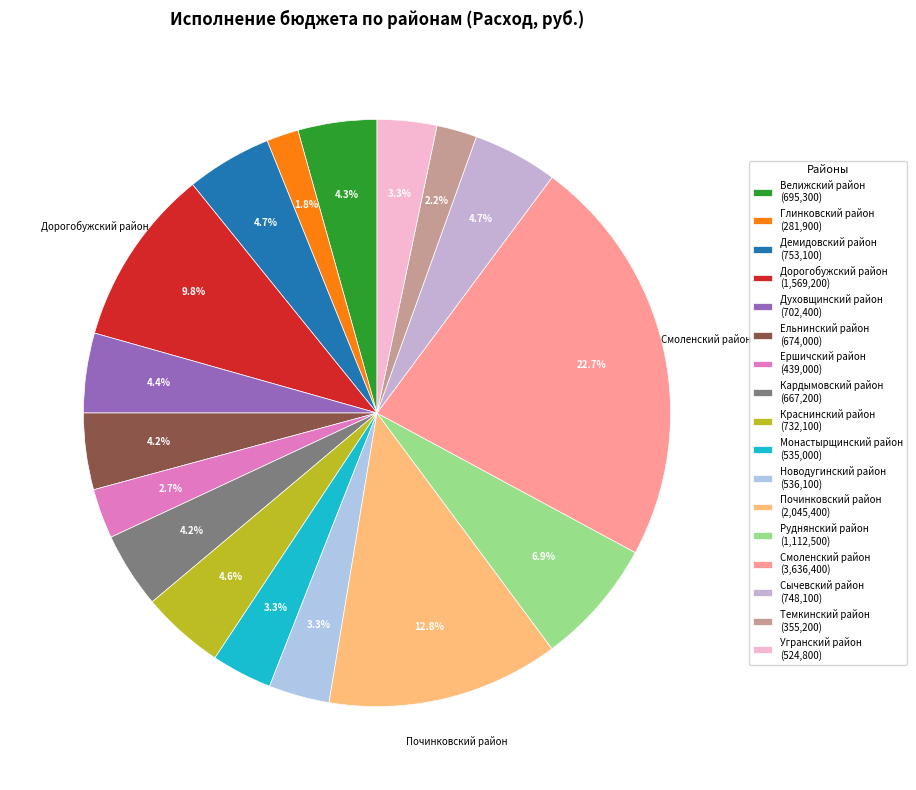

What is the change in value from Глинковский район to Сычевский район?

+466200